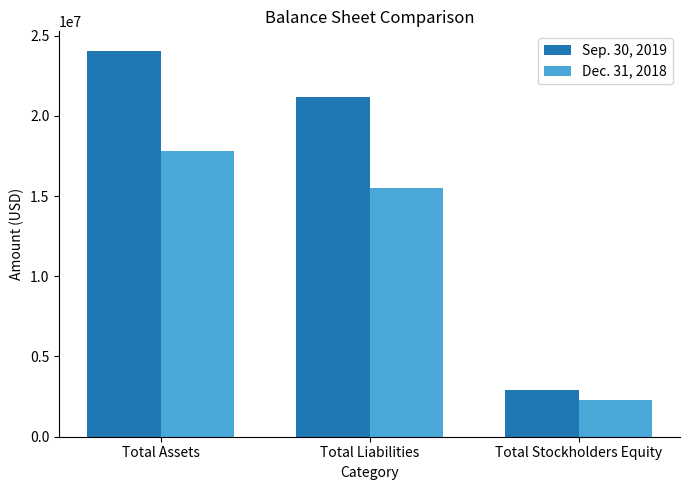

What is the spread (max minus min) of values at Total Stockholders Equity?

624335